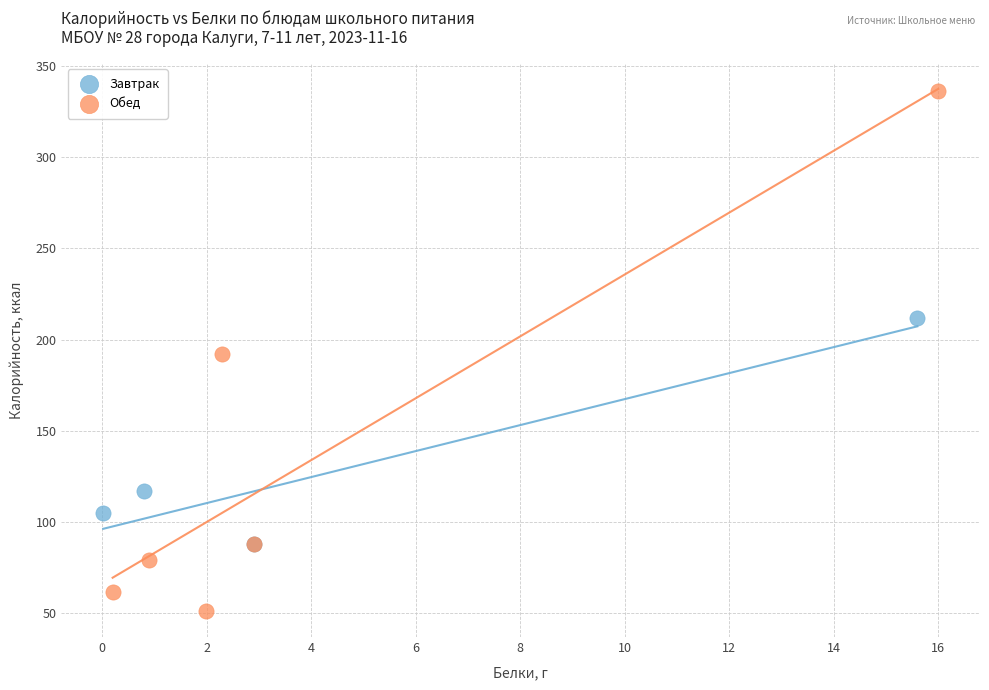

Which series reaches the maximum Y coordinate?

Обед